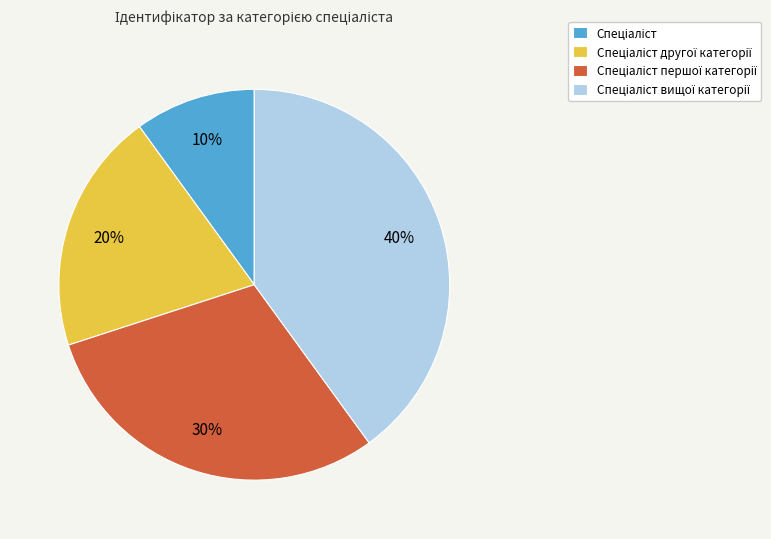

Does any single category account for the majority?

No